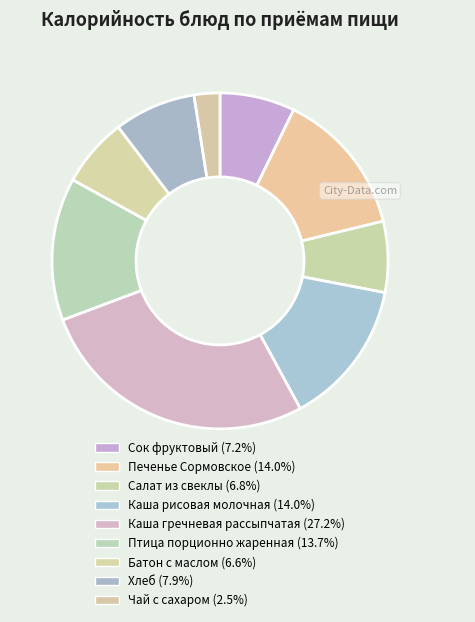

Does Каша гречневая рассыпчатая represent more than half of the total?

No